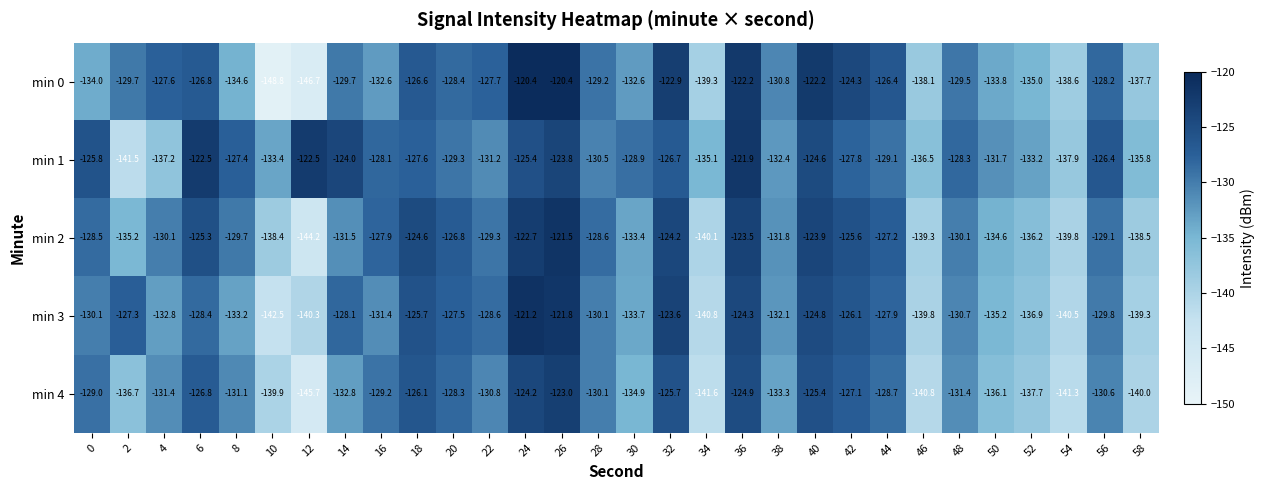

What is the difference between the second highest and minimum values in the min 1 series?

19.0